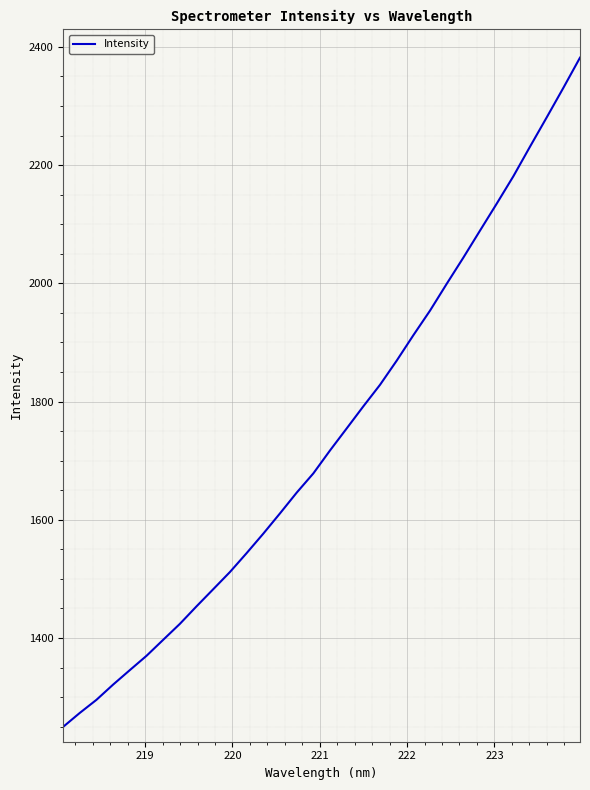

What is the minimum value shown in the chart?

1249.6